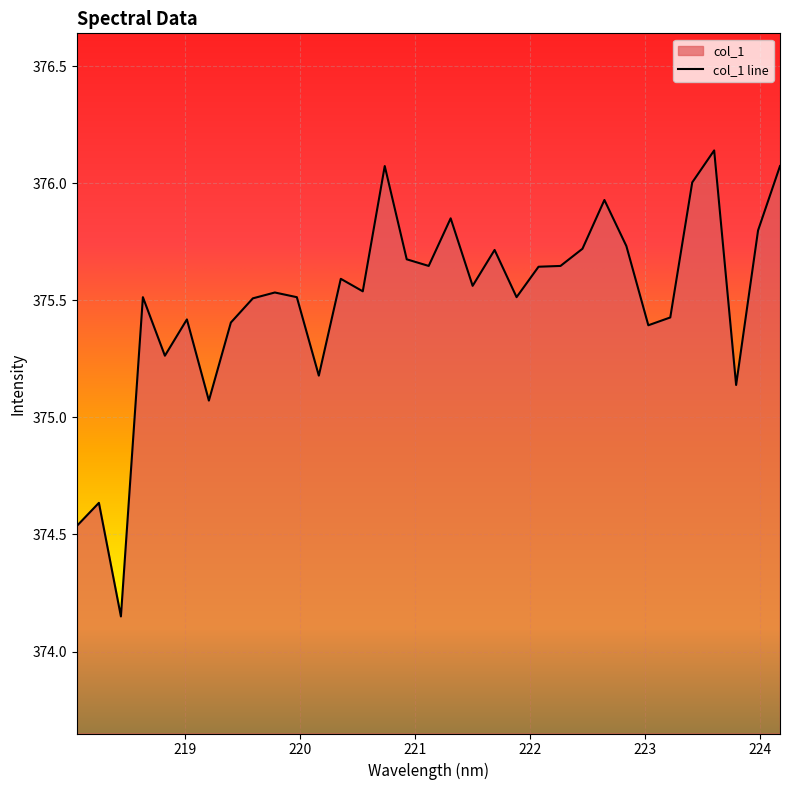

Rank the categories by value from highest to lowest.

223.5987, 220.7354, 224.1709, 223.408, 222.6447, 221.3083, 223.9802, 222.8355, 222.4538, 221.6902, 220.9264, 221.1174, 222.263, 222.0721, 220.3533, 221.4993, 220.5444, 219.7801, 218.6332, 219.9712, 221.8812, 219.589, 223.2172, 219.0156, 219.3979, 223.0264, 218.8244, 220.1623, 223.7895, 219.2067, 218.2508, 218.0596, 218.442